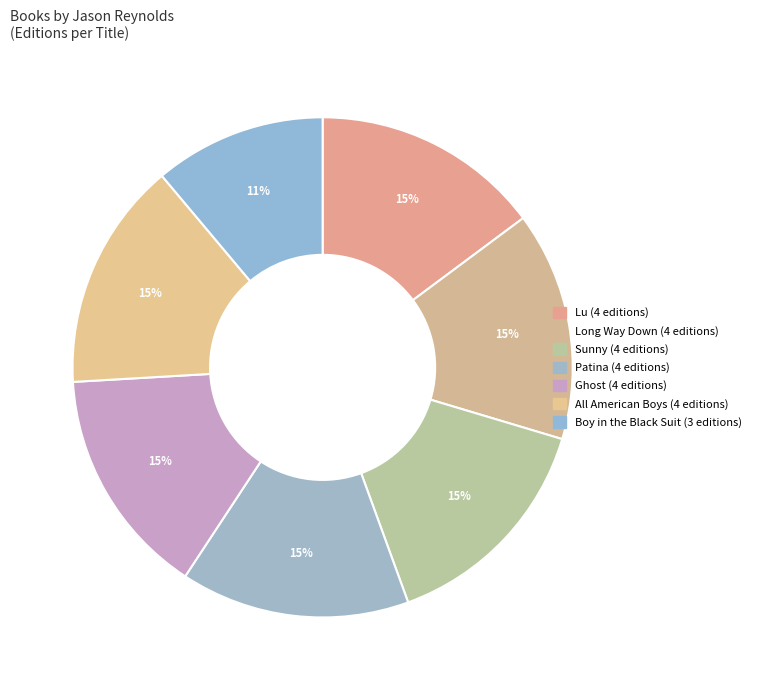

Which slice is the largest?

Lu